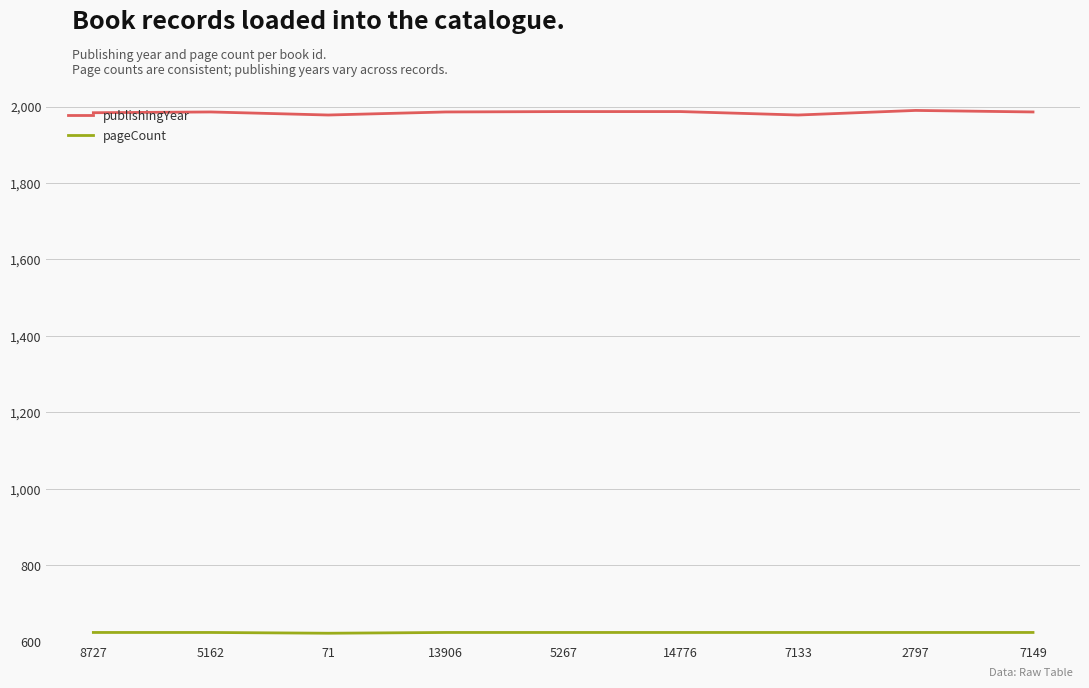

At 8727, list the series in order from smallest to largest.

pageCount, publishingYear